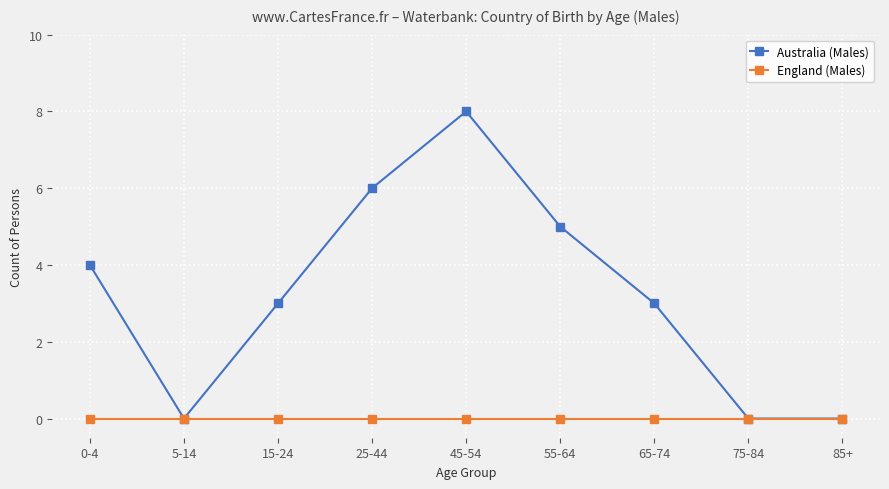

What are all the series names shown in the legend?

Australia (Males), England (Males)